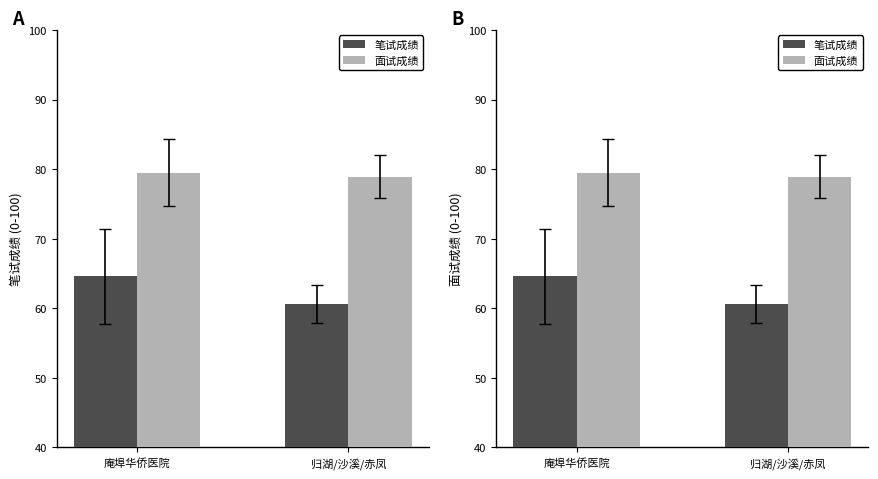

Where is 笔试成绩 nearest to the value 62?

归湖/沙溪/赤凤